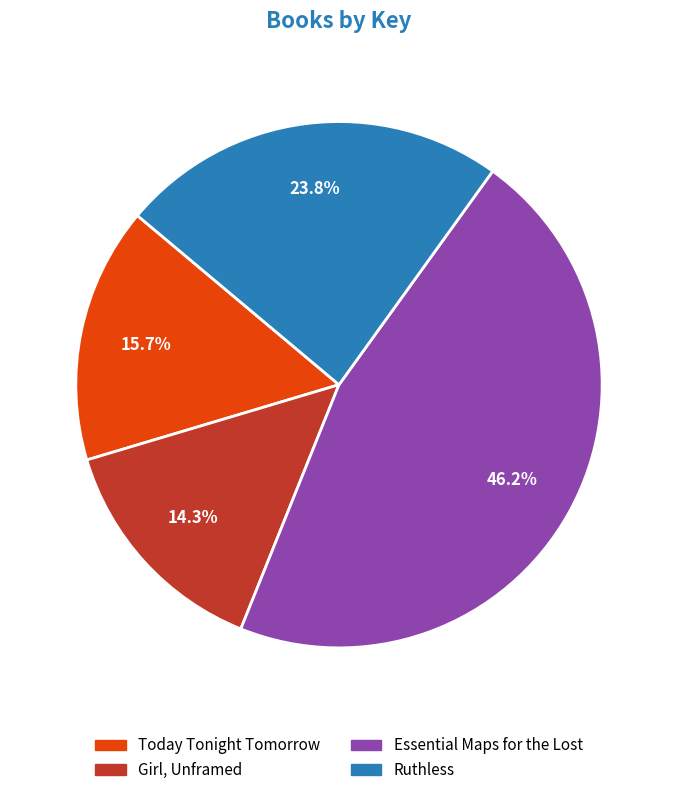

To the nearest percent, what portion does Essential Maps for the Lost represent?

46%